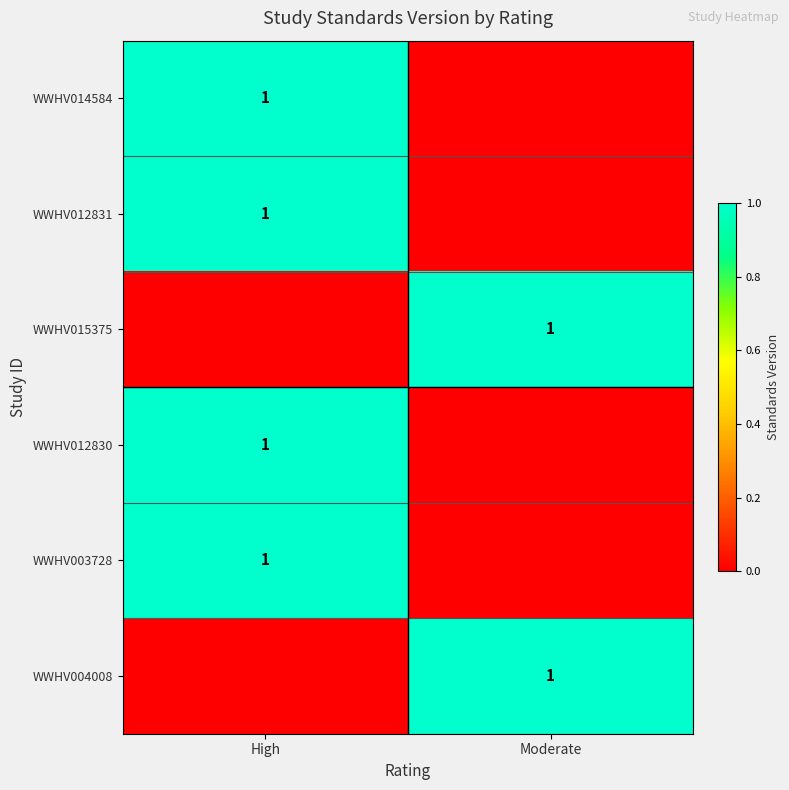

The WWHV015375 series shows 2 at Moderate. True or false?

False